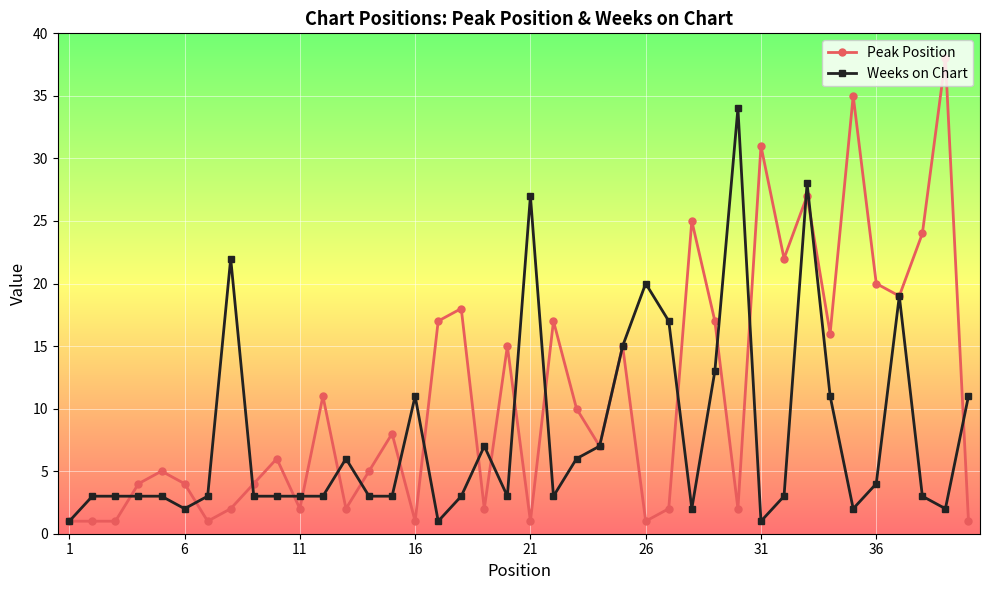

Rank the series by their maximum value, from lowest to highest.

Weeks on Chart, Peak Position